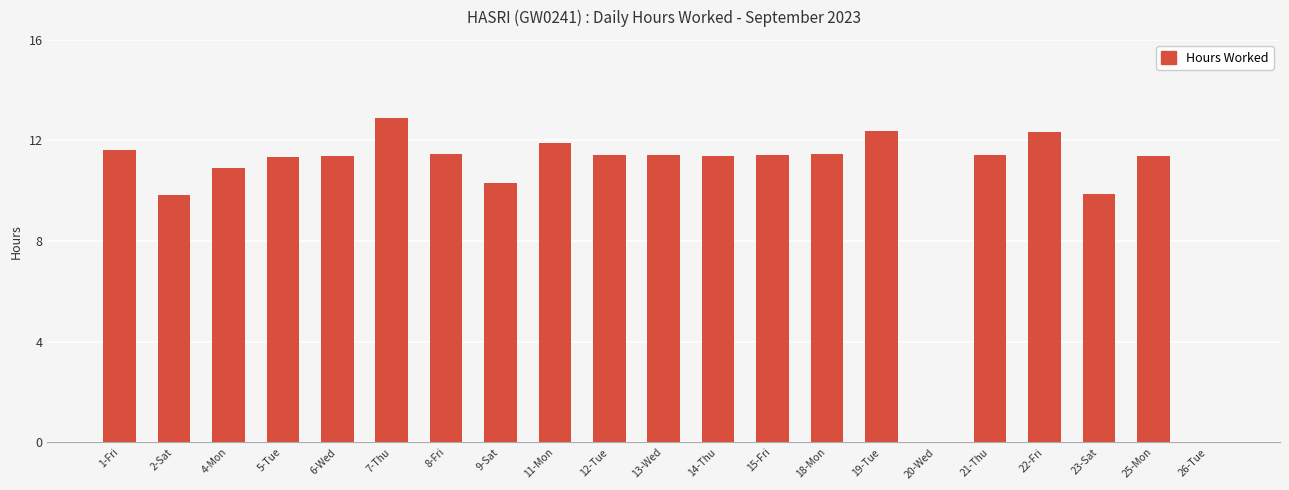

Which label corresponds to the largest value in the chart?

7-Thu